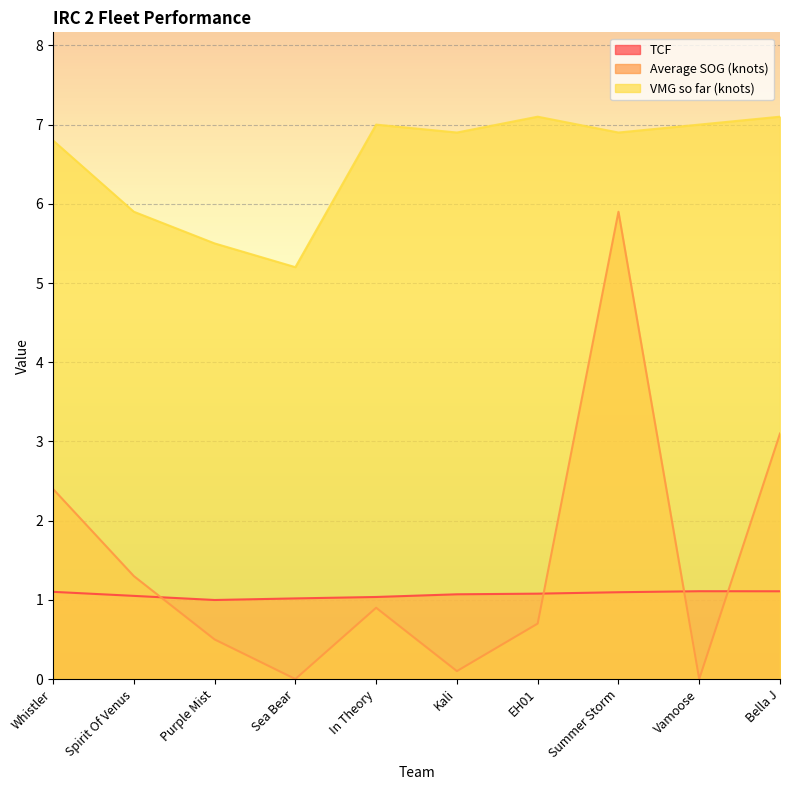

Count the number of data series in this chart.

3